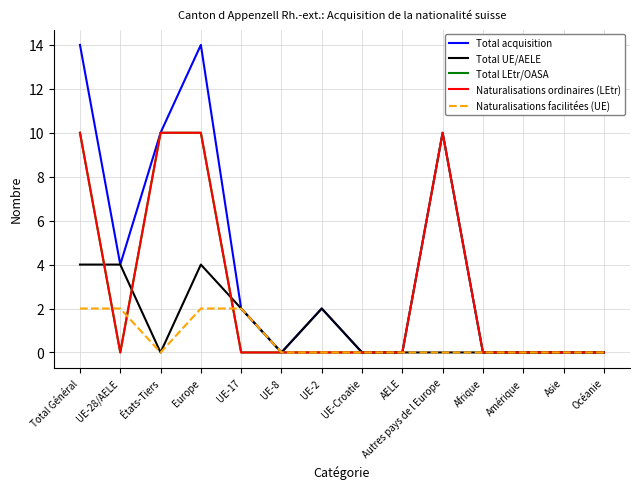

Does the chart have visible grid lines?

Yes